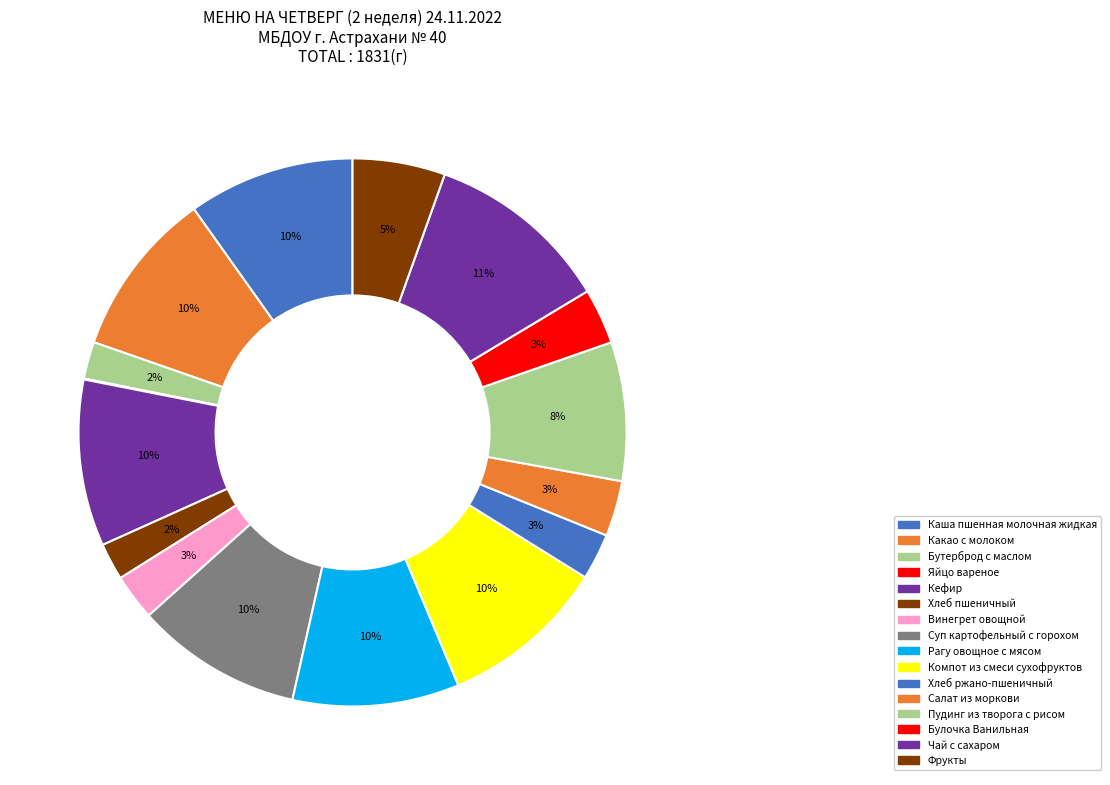

What is the smallest slice in the pie chart?

Яйцо вареное